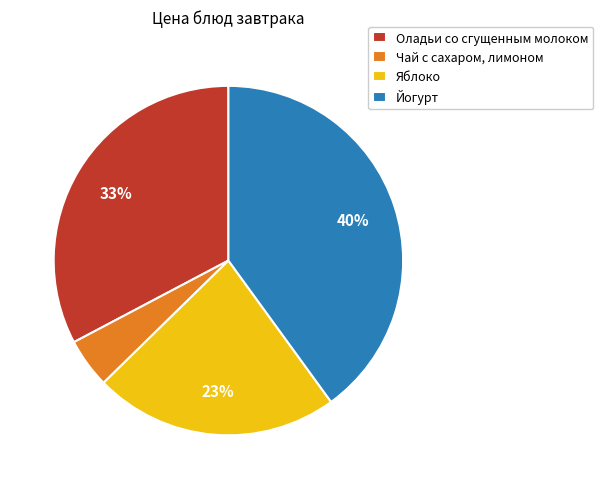

Count the number of slices in the pie.

4